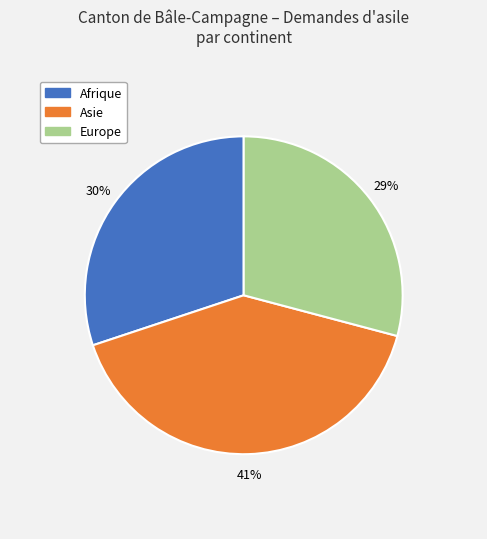

Is there any slice that represents more than half of the pie?

No